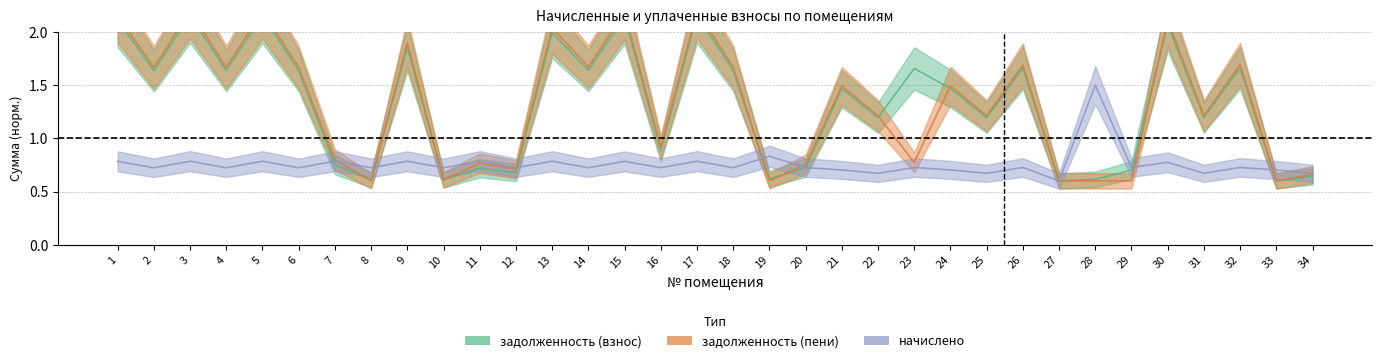

The задолженность (взнос) series shows 0.6 at 28. True or false?

True